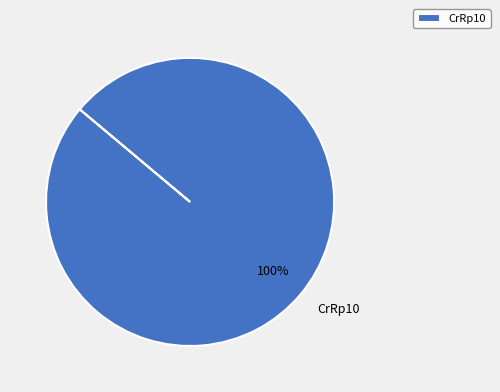

True or false: CrRp10 accounts for 100% of the total.

True